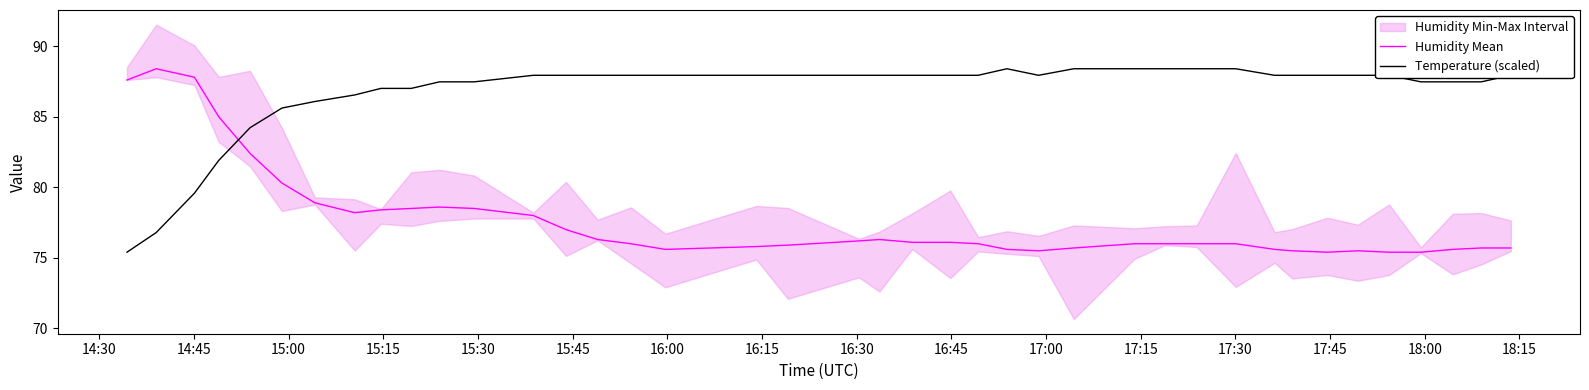

How many intersections are there between Temperature (scaled) and Humidity Mean?

1